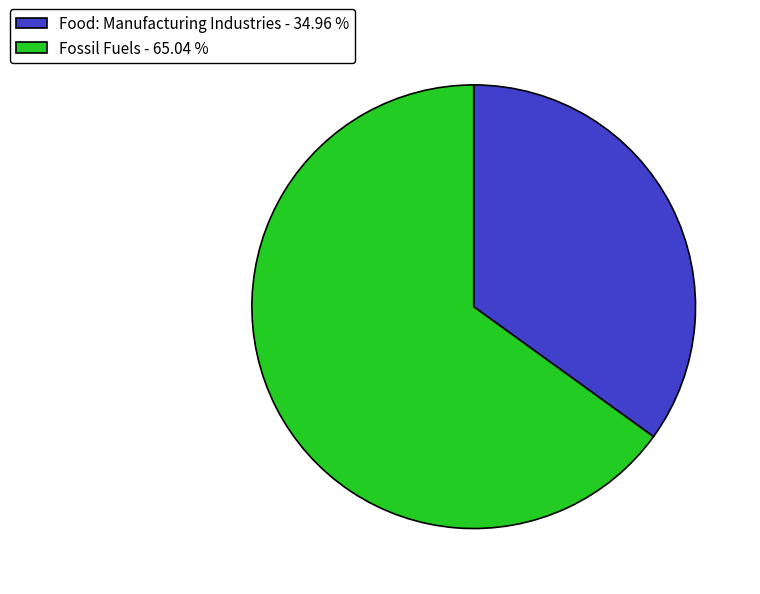

What is the largest slice in the pie chart?

Fossil Fuels